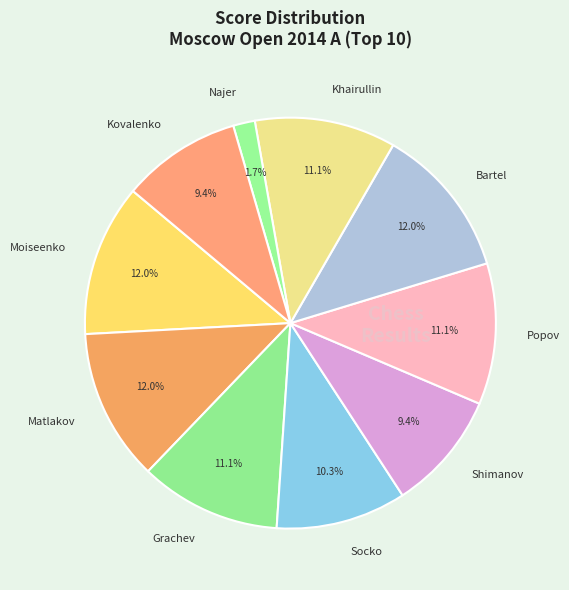

To the nearest percent, what is the difference between the largest and smallest slice percentages?

10%